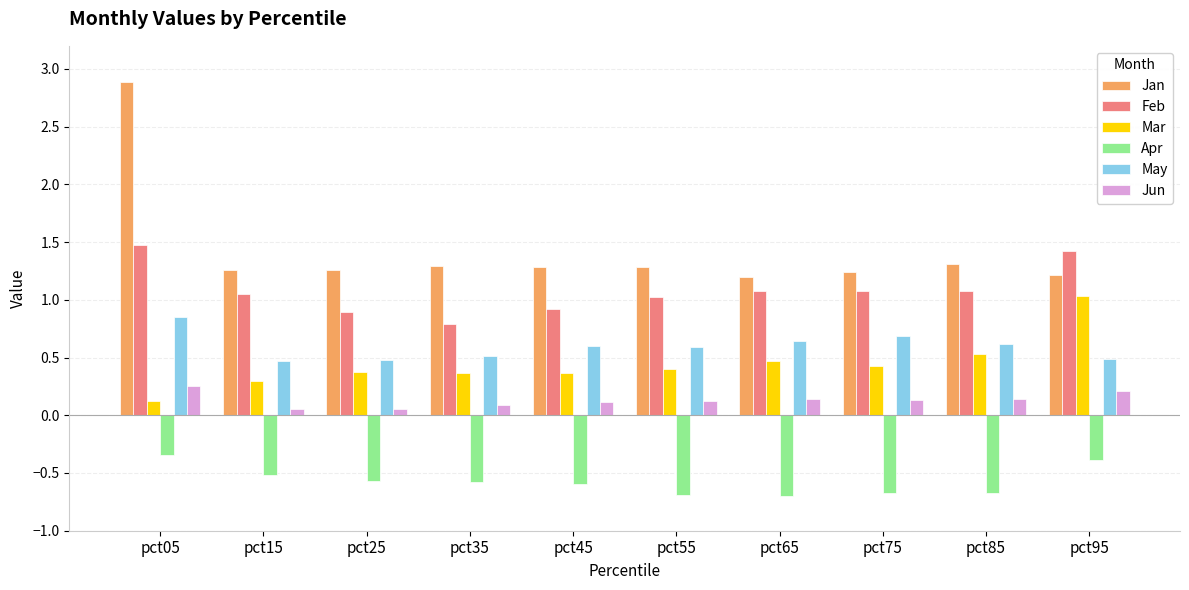

What is the spread (max minus min) of values at pct55?

2.0